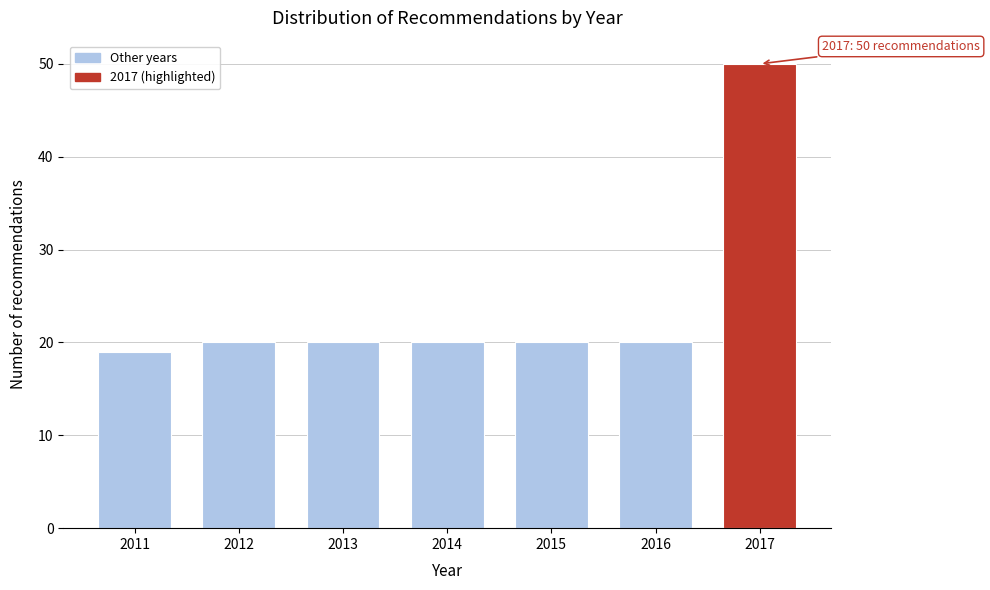

Reading left to right, extract all data points from this chart.

2011=19	2012=20	2013=20	2014=20	2015=20	2016=20	2017=50